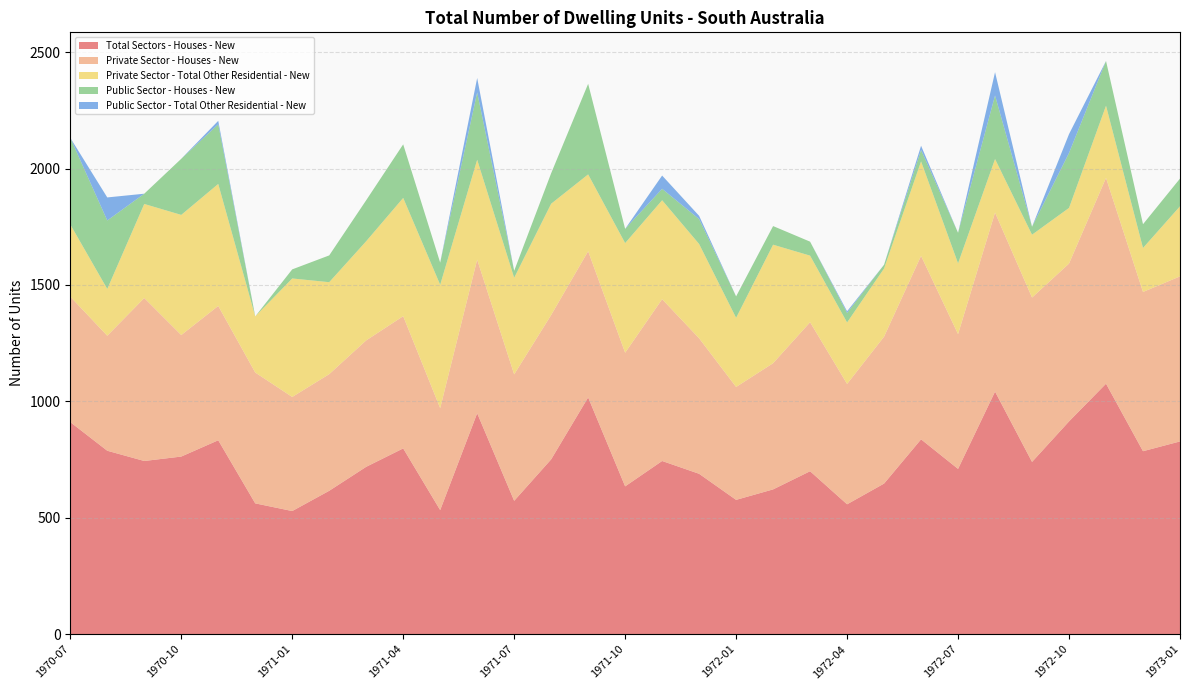

Reading left to right, what are all the values shown in this chart?

Total Sectors - Houses - New: 1970-07=911	1970-08=788	1970-09=744	1970-10=763	1970-11=833	1970-12=562	1971-01=529	1971-02=616	1971-03=719	1971-04=798	1971-05=533	1971-06=949	1971-07=573	1971-08=751	1971-09=1017	1971-10=635	1971-11=744	1971-12=689	1972-01=577	1972-02=622	1972-03=700	1972-04=558	1972-05=647	1972-06=837	1972-07=710	1972-08=1042	1972-09=740	1972-10=914	1972-11=1076	1972-12=786	1973-01=828
Private Sector - Houses - New: 1970-07=539	1970-08=494	1970-09=700	1970-10=522	1970-11=577	1970-12=562	1971-01=490	1971-02=501	1971-03=543	1971-04=568	1971-05=438	1971-06=660	1971-07=543	1971-08=620	1971-09=628	1971-10=574	1971-11=695	1971-12=582	1972-01=485	1972-02=542	1972-03=640	1972-04=517	1972-05=631	1972-06=788	1972-07=579	1972-08=769	1972-09=706	1972-10=678	1972-11=884	1972-12=684	1973-01=709
Private Sector - Total Other Residential - New: 1970-07=310	1970-08=201	1970-09=404	1970-10=516	1970-11=524	1970-12=241	1971-01=509	1971-02=395	1971-03=426	1971-04=508	1971-05=530	1971-06=429	1971-07=415	1971-08=478	1971-09=330	1971-10=471	1971-11=425	1971-12=405	1972-01=297	1972-02=509	1972-03=286	1972-04=264	1972-05=293	1972-06=406	1972-07=304	1972-08=230	1972-09=270	1972-10=239	1972-11=310	1972-12=189	1973-01=301
Public Sector - Houses - New: 1970-07=372	1970-08=294	1970-09=44	1970-10=241	1970-11=256	1970-12=0	1971-01=39	1971-02=115	1971-03=176	1971-04=230	1971-05=95	1971-06=289	1971-07=30	1971-08=131	1971-09=389	1971-10=61	1971-11=49	1971-12=107	1972-01=92	1972-02=80	1972-03=60	1972-04=41	1972-05=16	1972-06=49	1972-07=131	1972-08=273	1972-09=34	1972-10=236	1972-11=192	1972-12=102	1973-01=119
Public Sector - Total Other Residential - New: 1970-07=0	1970-08=99	1970-09=0	1970-10=0	1970-11=15	1970-12=0	1971-01=0	1971-02=0	1971-03=0	1971-04=0	1971-05=0	1971-06=62	1971-07=0	1971-08=0	1971-09=0	1971-10=0	1971-11=57	1971-12=14	1972-01=0	1972-02=0	1972-03=0	1972-04=7	1972-05=0	1972-06=18	1972-07=0	1972-08=100	1972-09=0	1972-10=81	1972-11=0	1972-12=0	1973-01=0